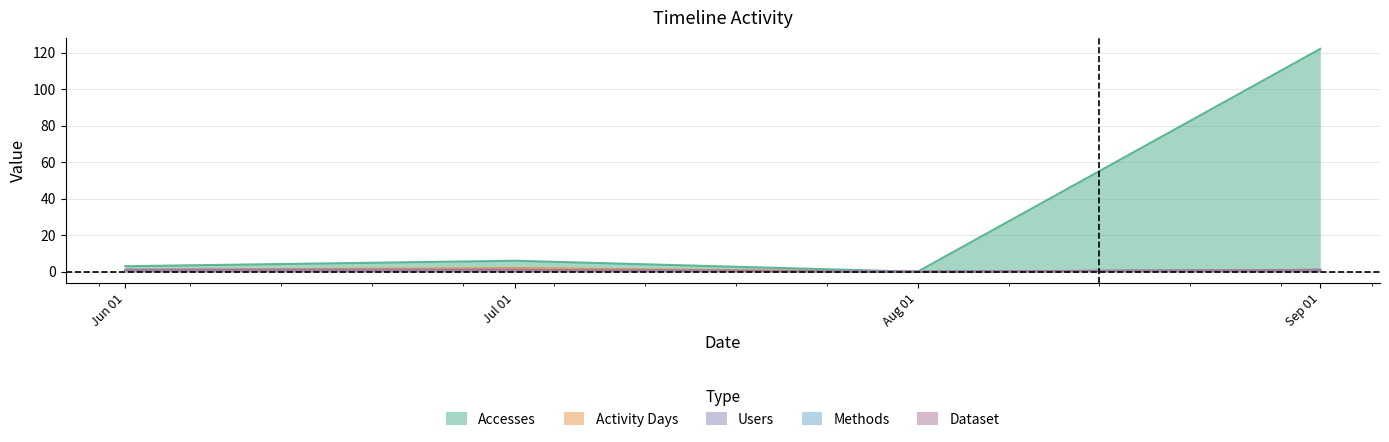

How many lines are shown in the chart?

5